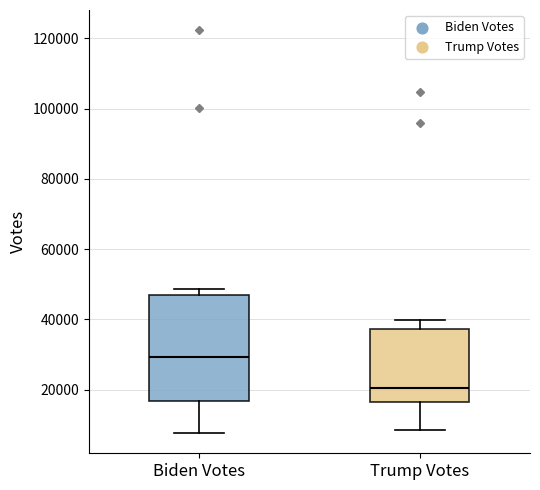

Reading left to right, transcribe this box plot: for each box, give where its median line is, the range the box spans, and where its two whiskers end, as read against the y-axis. The values are not printed on the chart, so give them approximately, as read against the axis.

Biden Votes: median 30000, box 16000 to 46000, whiskers 8000 to 48000
Trump Votes: median 20000, box 16000 to 38000, whiskers 8000 to 40000